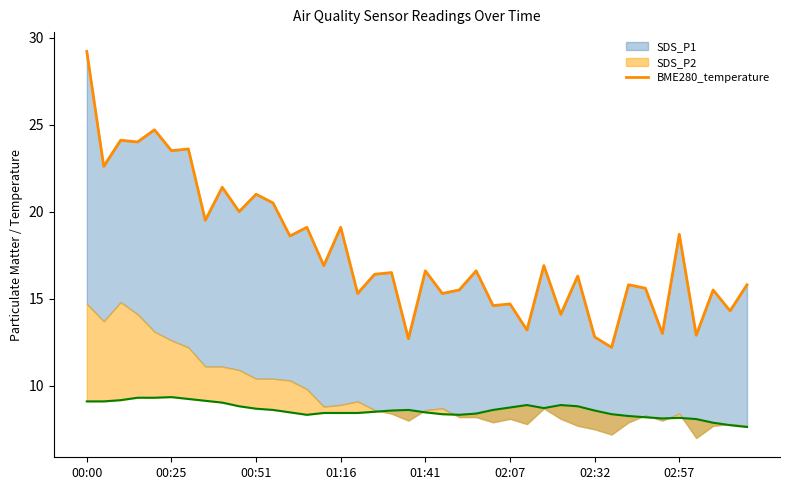

Is it true that the value at 31 is 21.1?

False